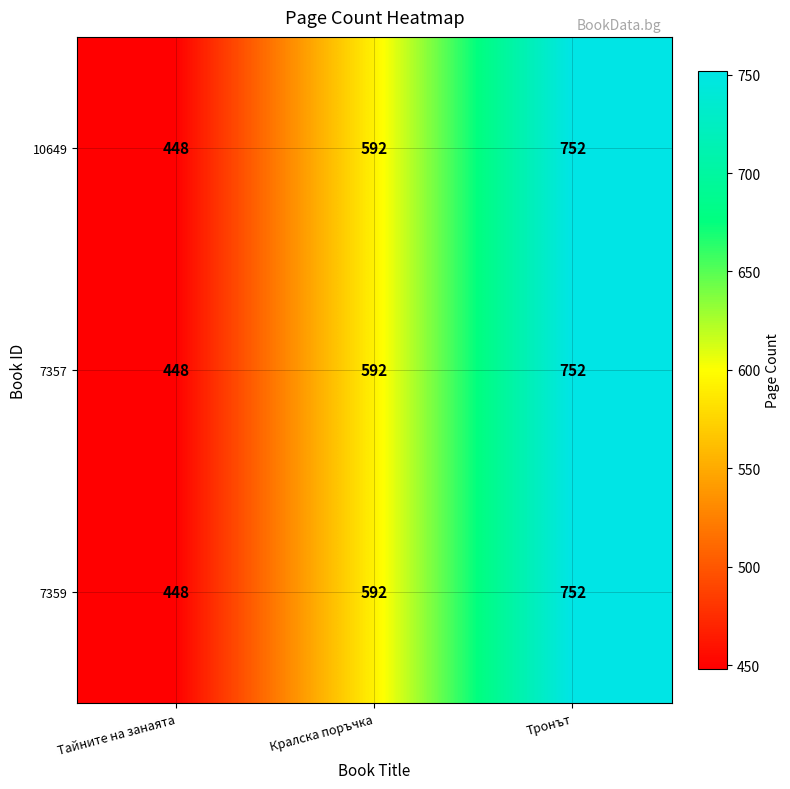

List the labels in order of 7359 value, largest first.

Тронът, Кралска поръчка, Тайните на занаята